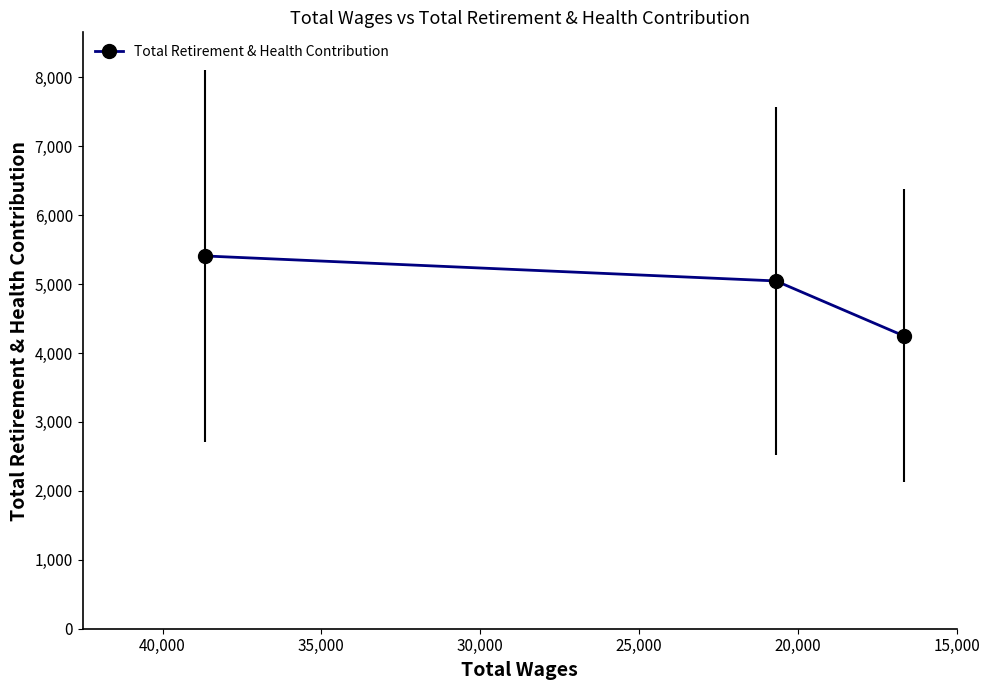

Is this an area chart (filled region under the line)?

No